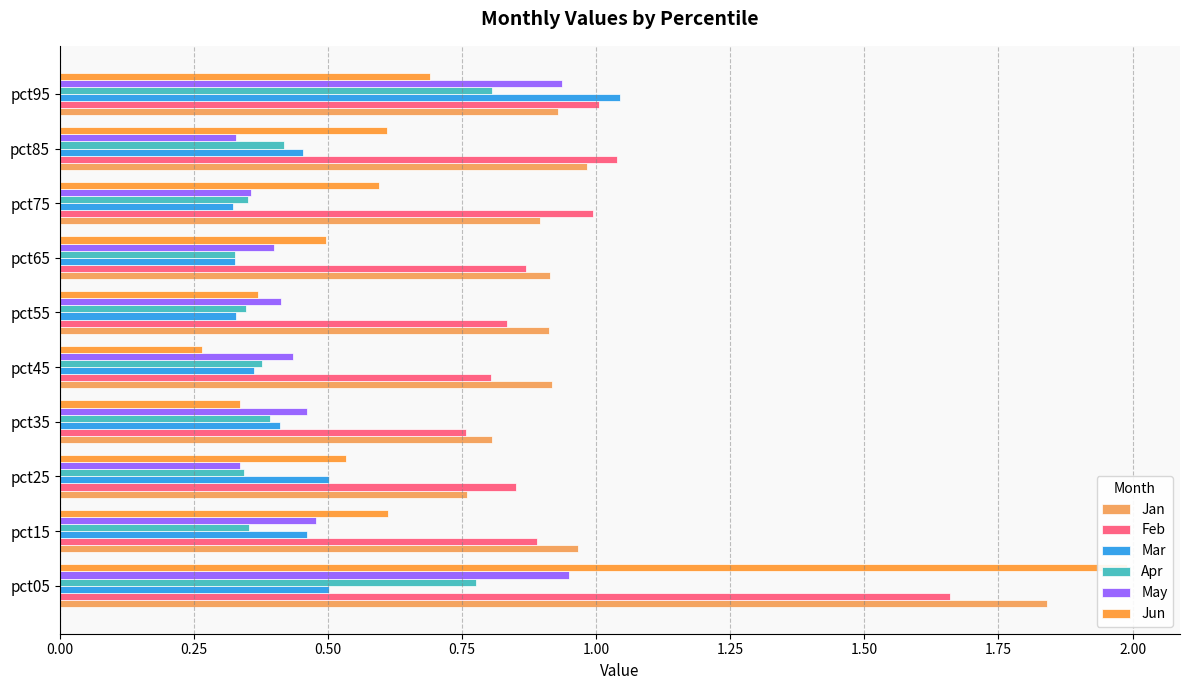

Does the chart contain any negative values?

No